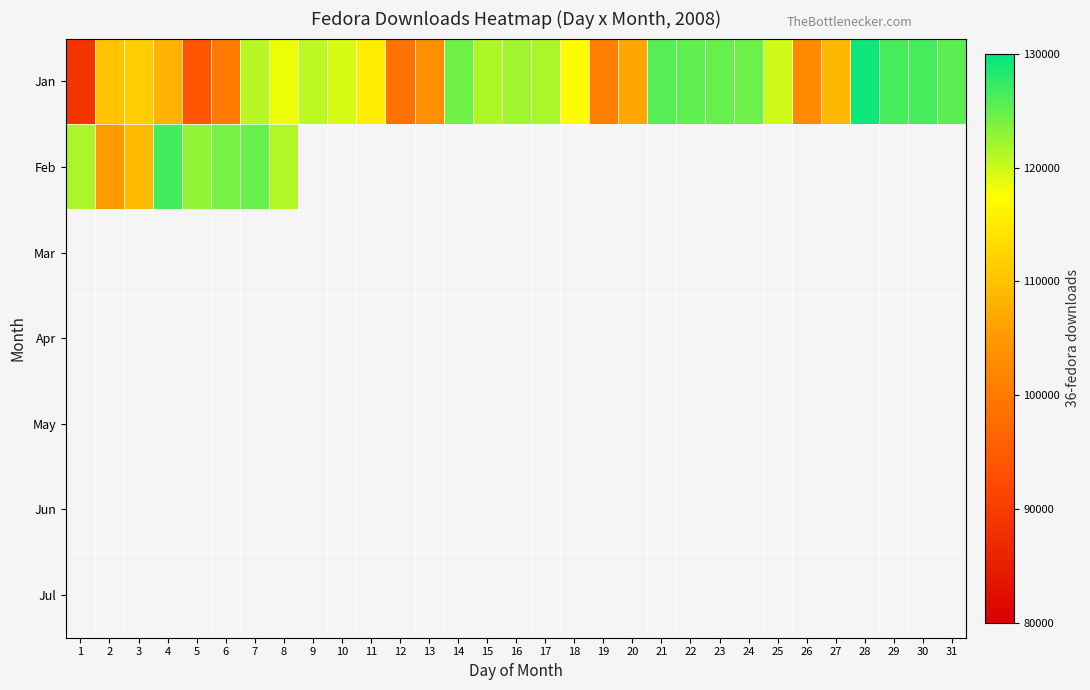

At 21, list the series in order from smallest to largest.

Jan, Feb, Mar, Apr, May, Jun, Jul